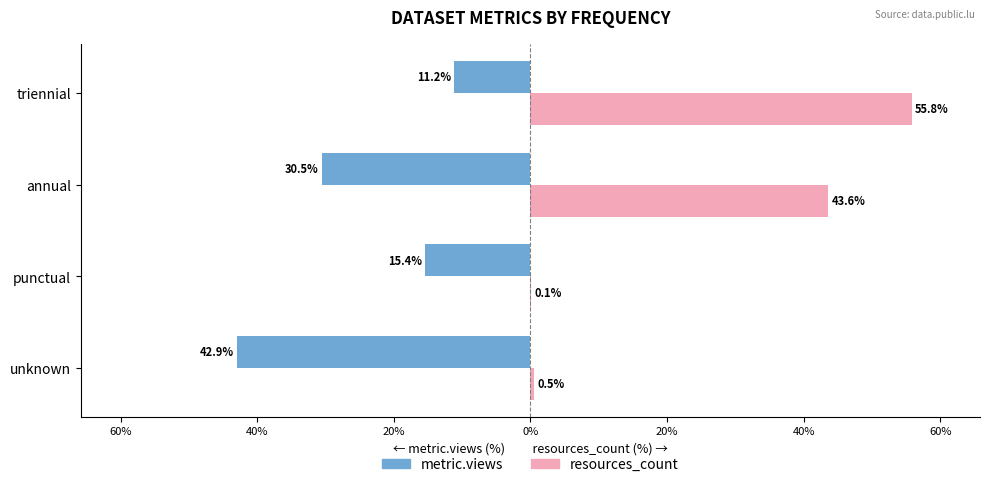

Which series has the largest total across all categories?

resources_count